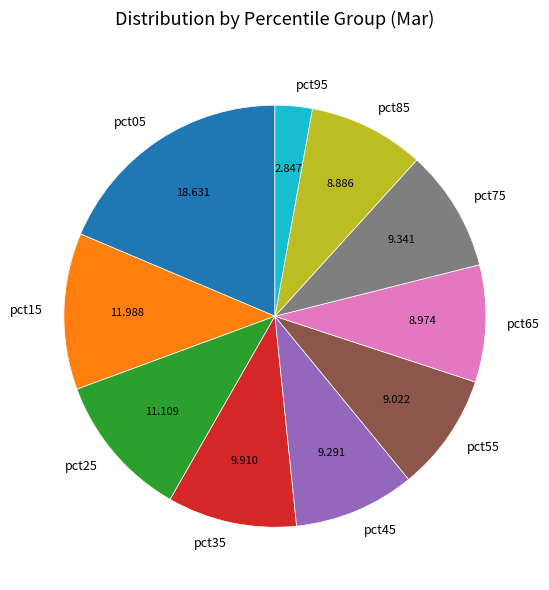

Is pct45 the majority of the pie?

No